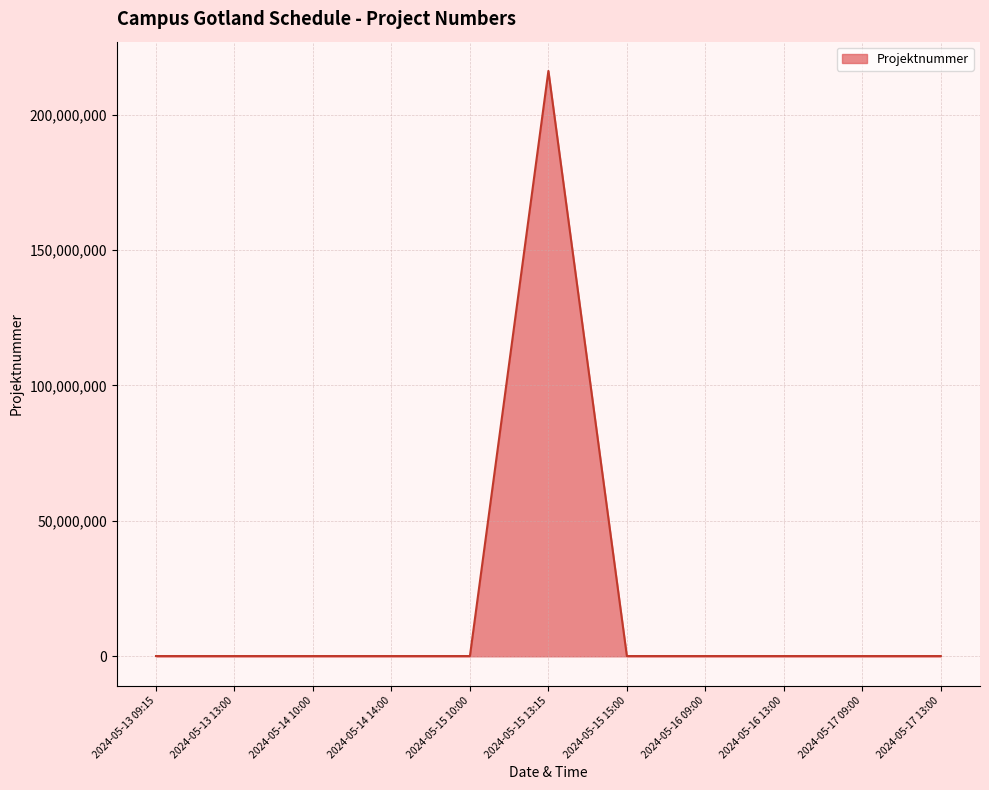

At which category does the chart reach its peak across all series?

2024-05-15 13:15